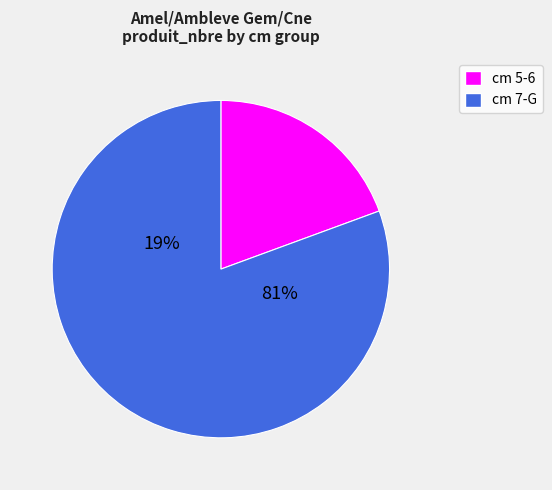

Is it true that 7 is 60% of the pie?

False